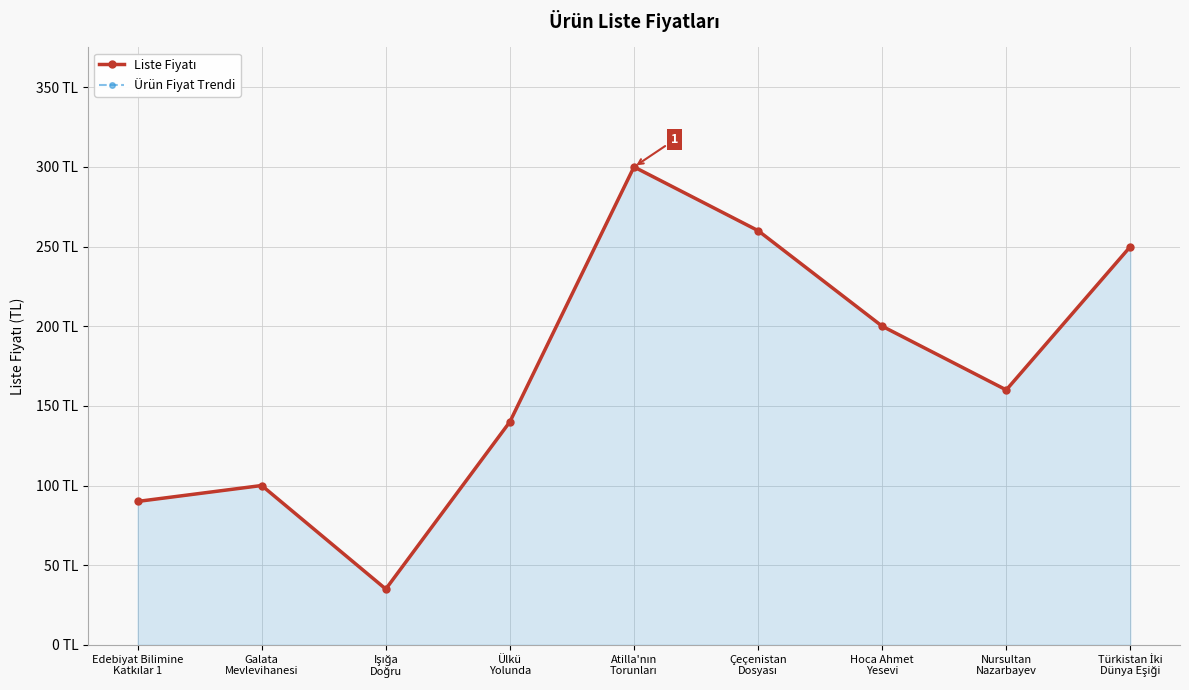

How many values in the Liste Fiyatı series exceed 160?

4